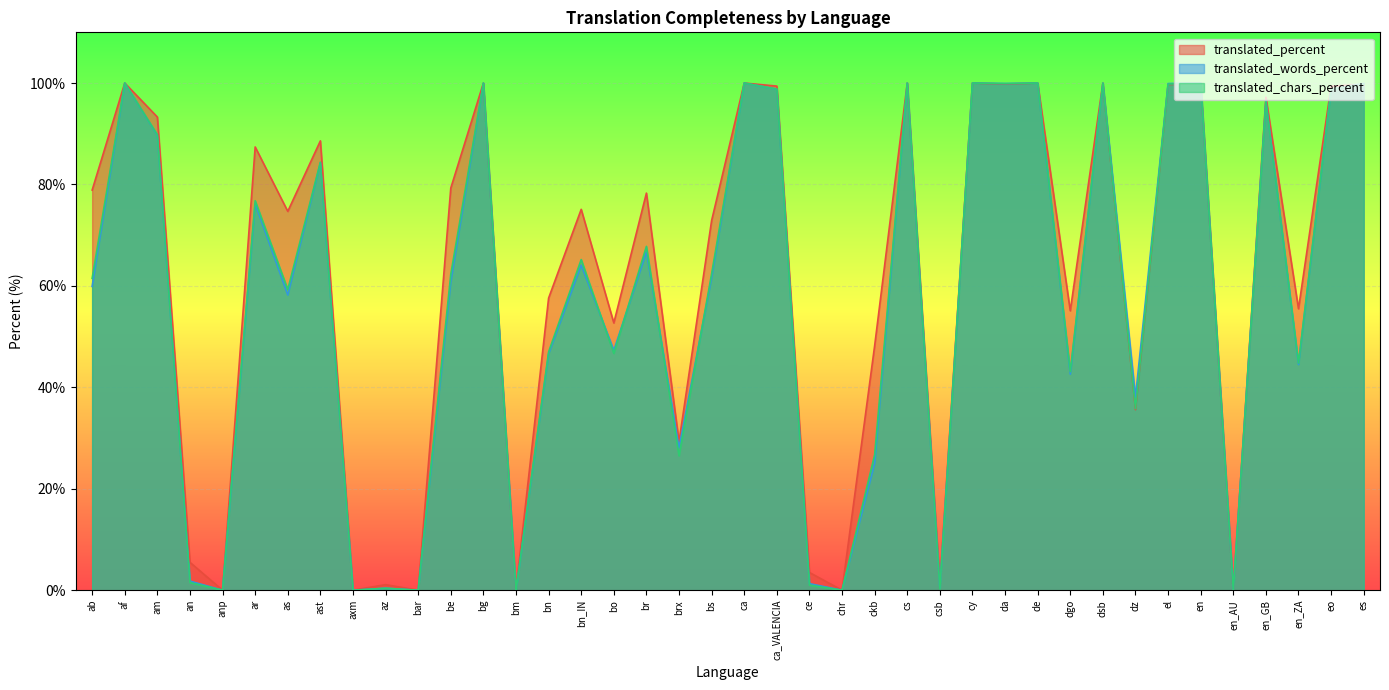

What is the label of the 18th point from the left?

br